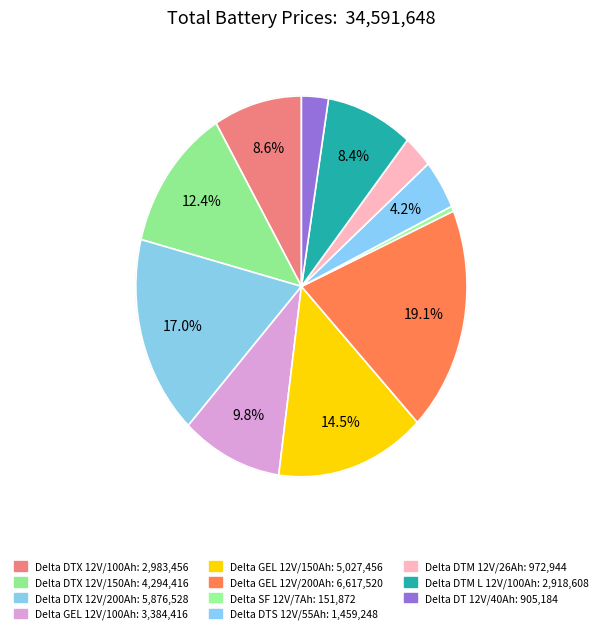

Which slice is the largest?

Delta GEL 12V/200Ah